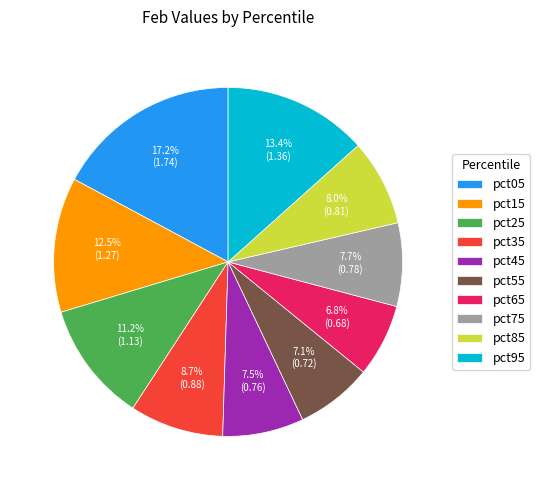

To the nearest percent, what is the average slice percentage?

10%